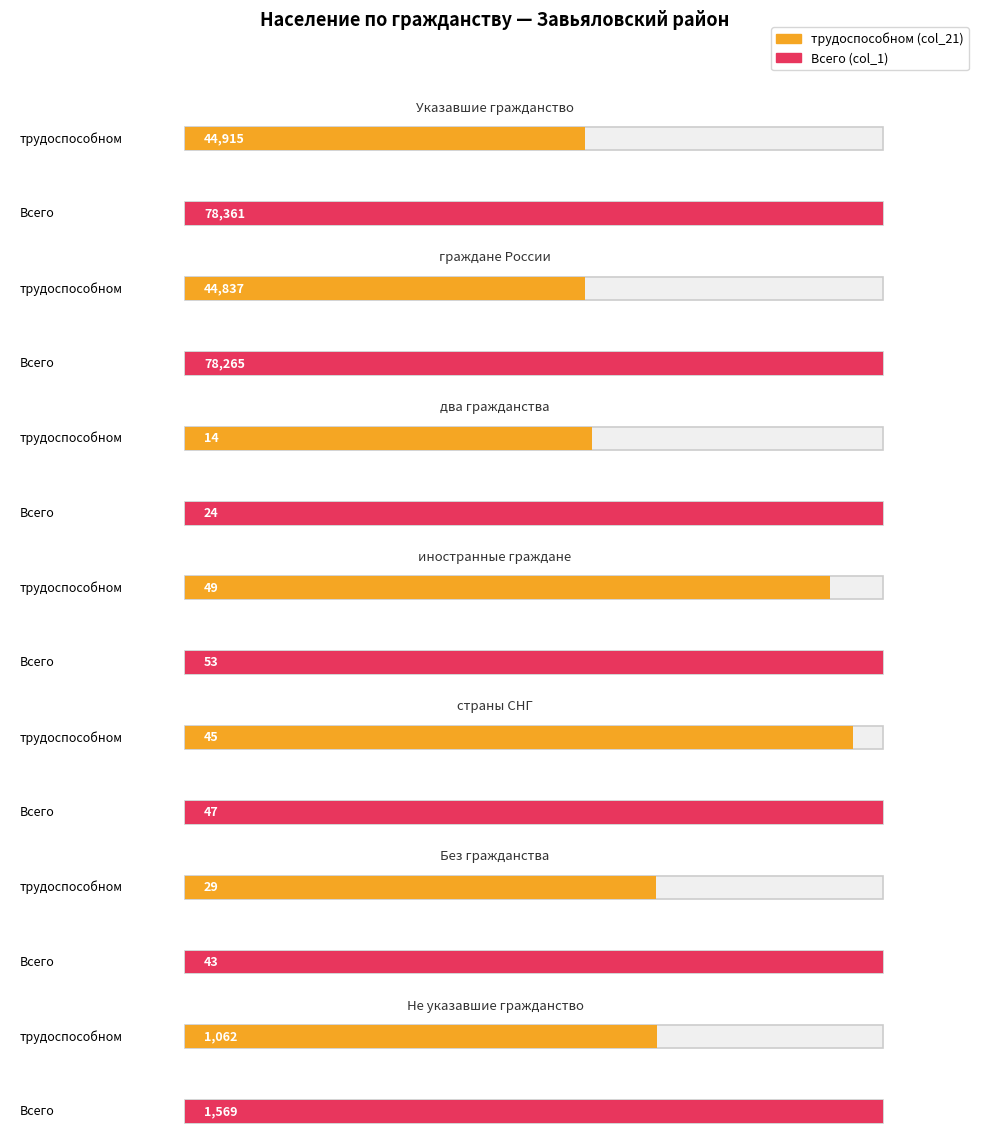

List the series in order of their peak value, highest first.

Всего (col_1), трудоспособном (col_21)